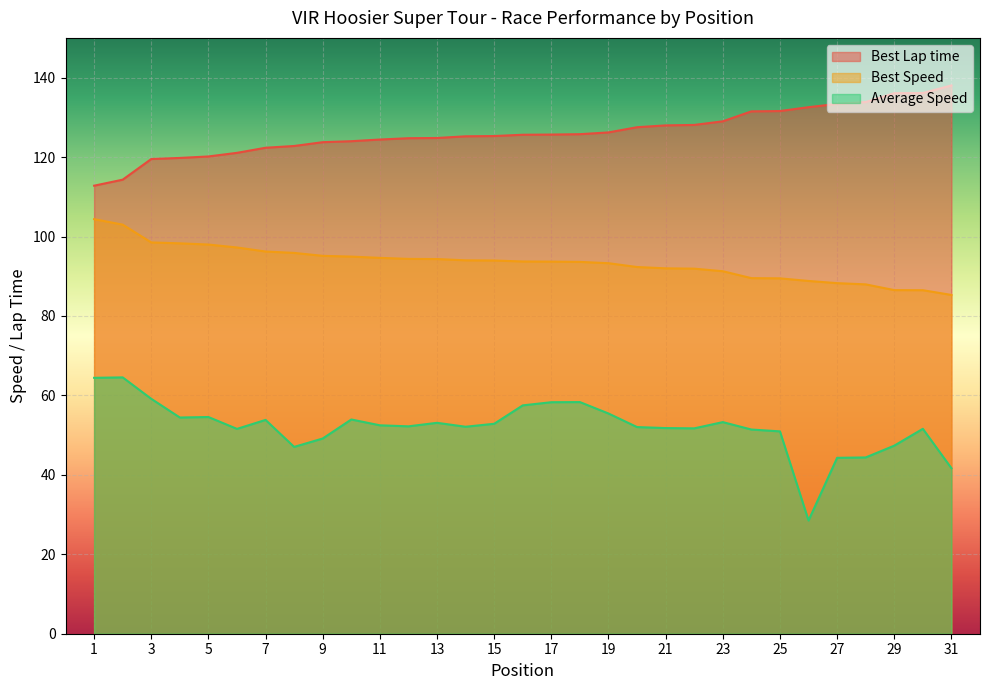

True or false: Best Speed and Average Speed cross at least once.

False